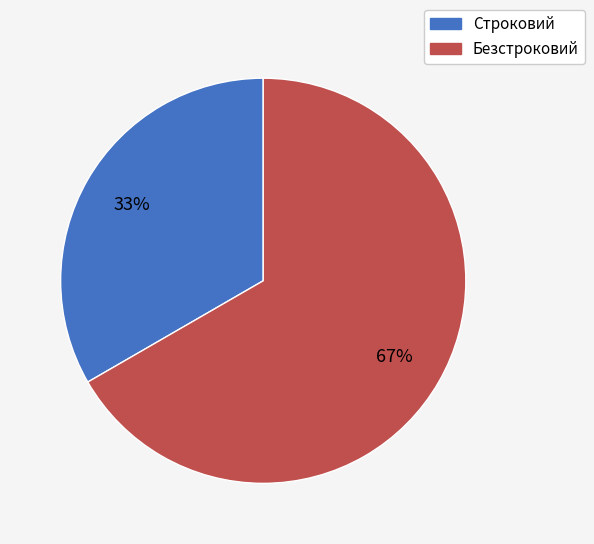

Does any single category account for the majority?

Yes